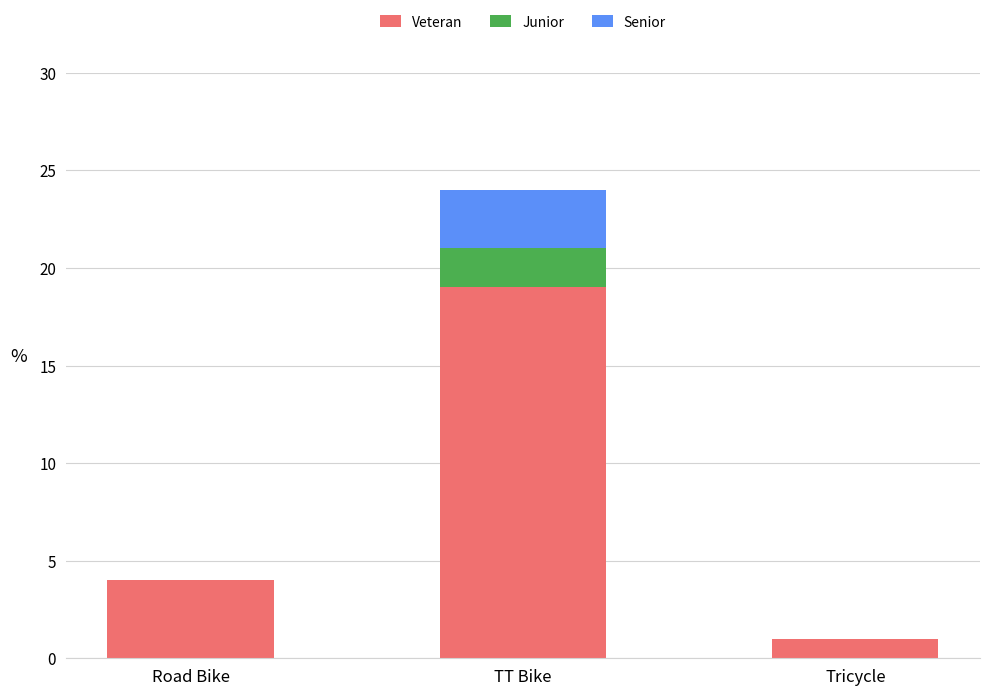

Is it true that Veteran equals 4 at Road Bike?

True